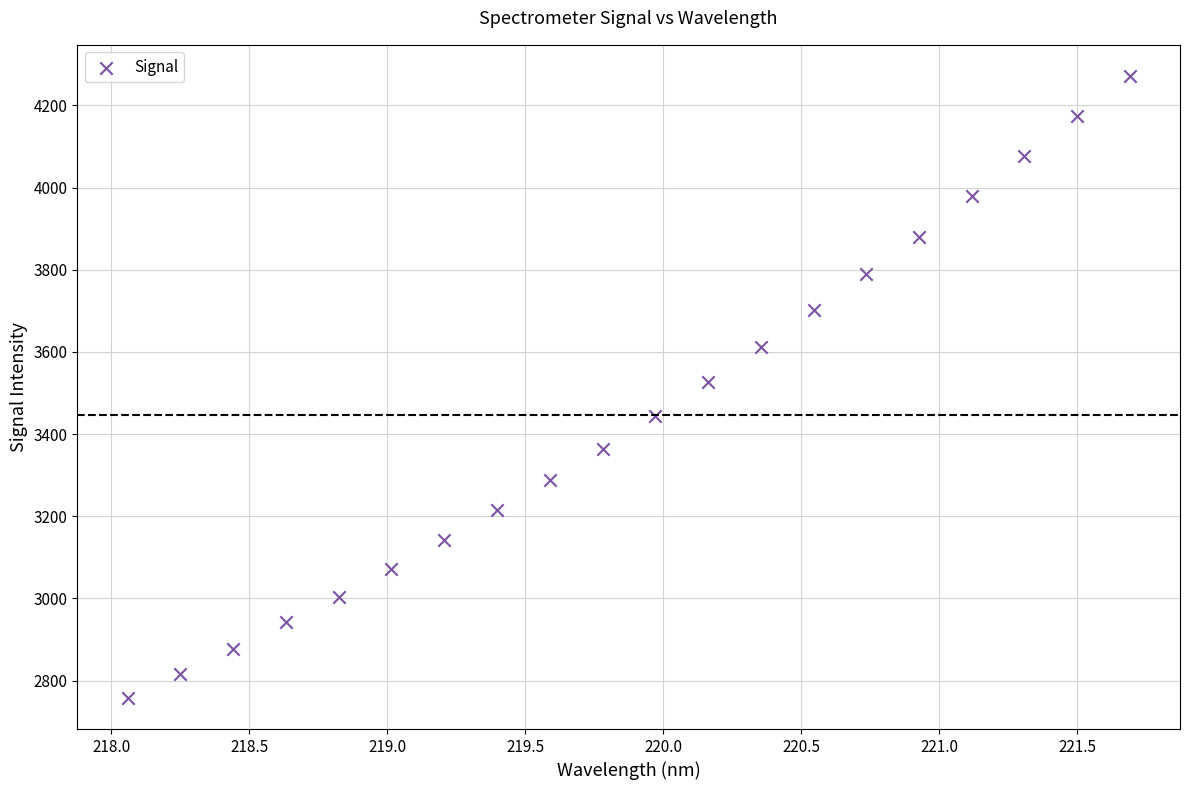

What is the range of X values (max minus min)?

3.6